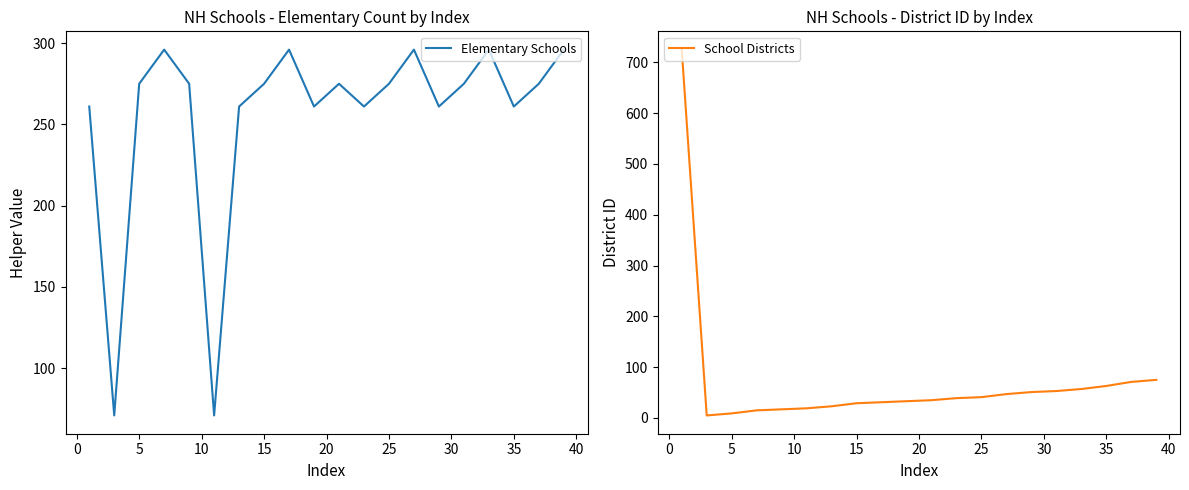

What is the highest value of the Elementary Schools series?

296